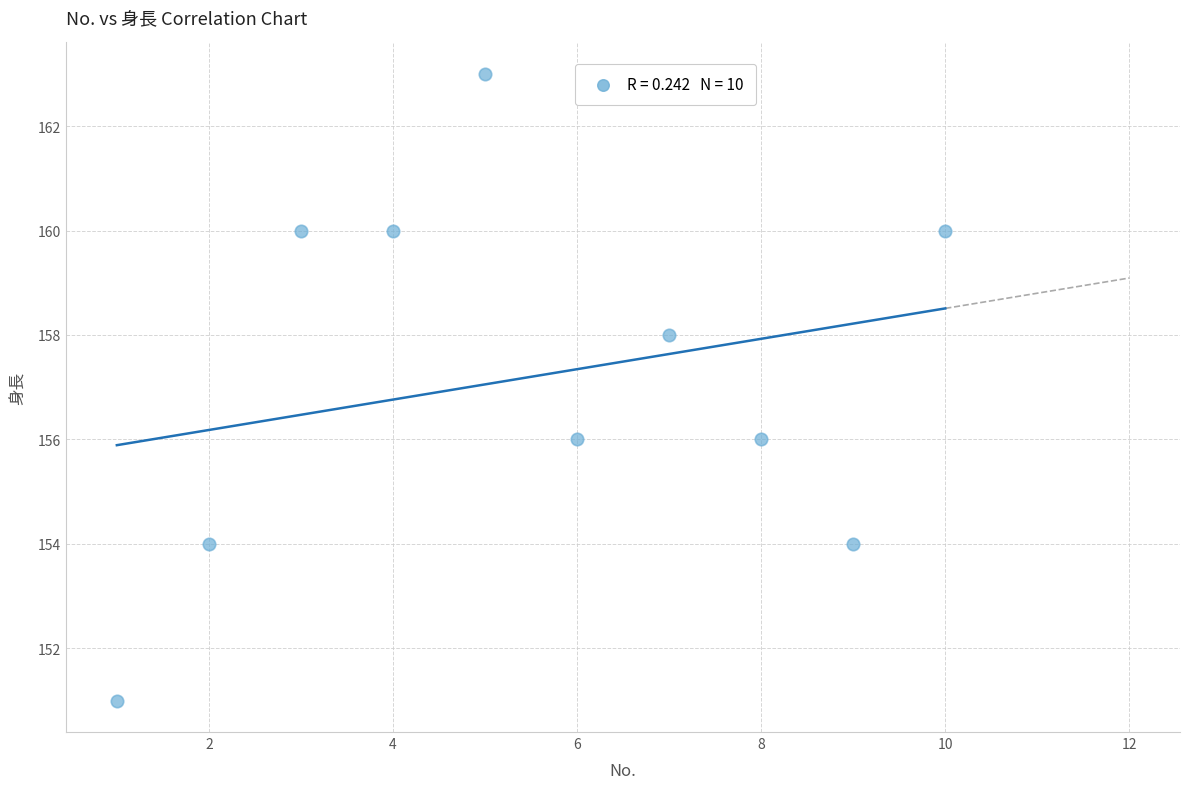

What is the average X value?

6